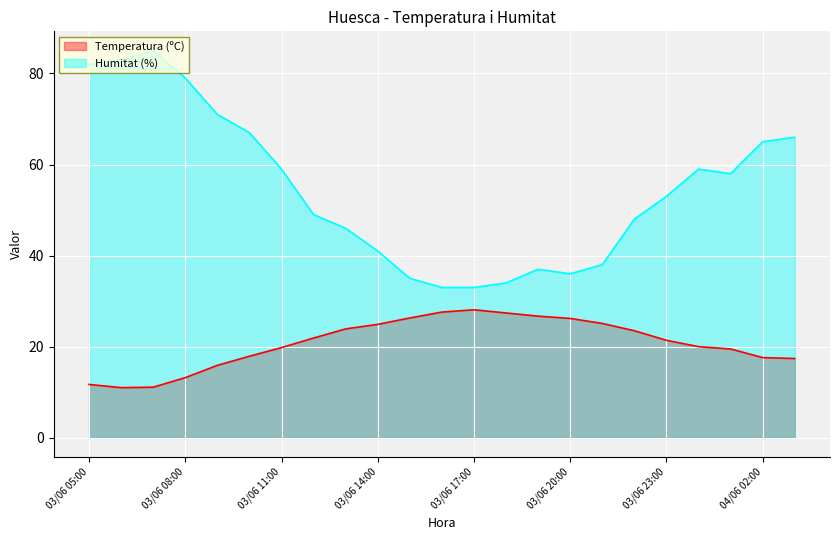

True or false: Temperatura (ºC) and Humitat (%) cross at least once.

False